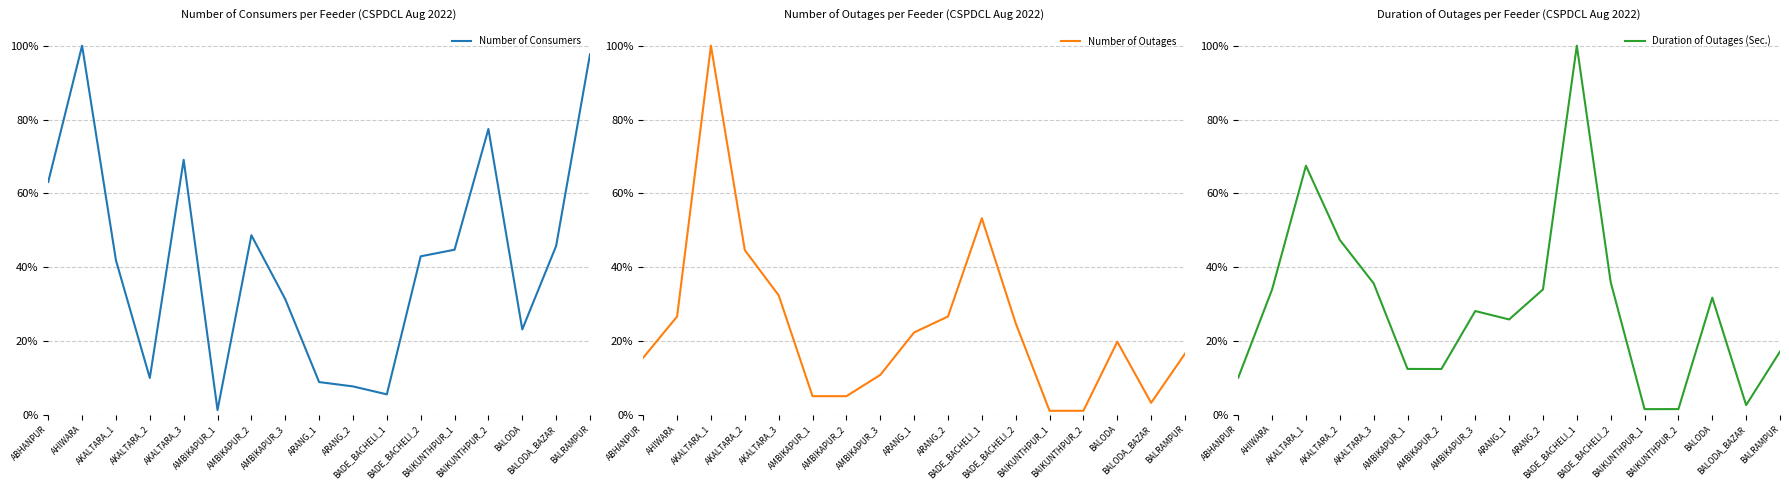

Reading left to right, extract all data points from this chart.

Number of Consumers: ABHANPUR=0.6	AHIWARA=1.0	AKALTARA_1=0.4	AKALTARA_2=0.1	AKALTARA_3=0.7	AMBIKAPUR_1=0.0	AMBIKAPUR_2=0.5	AMBIKAPUR_3=0.3	ARANG_1=0.1	ARANG_2=0.1	BADE_BACHELI_1=0.1	BADE_BACHELI_2=0.4	BAIKUNTHPUR_1=0.4	BAIKUNTHPUR_2=0.8	BALODA=0.2	BALODA_BAZAR=0.5	BALRAMPUR=1.0
Number of Outages: ABHANPUR=0.2	AHIWARA=0.3	AKALTARA_1=1.0	AKALTARA_2=0.4	AKALTARA_3=0.3	AMBIKAPUR_1=0.1	AMBIKAPUR_2=0.1	AMBIKAPUR_3=0.1	ARANG_1=0.2	ARANG_2=0.3	BADE_BACHELI_1=0.5	BADE_BACHELI_2=0.2	BAIKUNTHPUR_1=0.0	BAIKUNTHPUR_2=0.0	BALODA=0.2	BALODA_BAZAR=0.0	BALRAMPUR=0.2
Duration of Outages (Sec.): ABHANPUR=0.1	AHIWARA=0.3	AKALTARA_1=0.7	AKALTARA_2=0.5	AKALTARA_3=0.4	AMBIKAPUR_1=0.1	AMBIKAPUR_2=0.1	AMBIKAPUR_3=0.3	ARANG_1=0.3	ARANG_2=0.3	BADE_BACHELI_1=1.0	BADE_BACHELI_2=0.4	BAIKUNTHPUR_1=0.0	BAIKUNTHPUR_2=0.0	BALODA=0.3	BALODA_BAZAR=0.0	BALRAMPUR=0.2